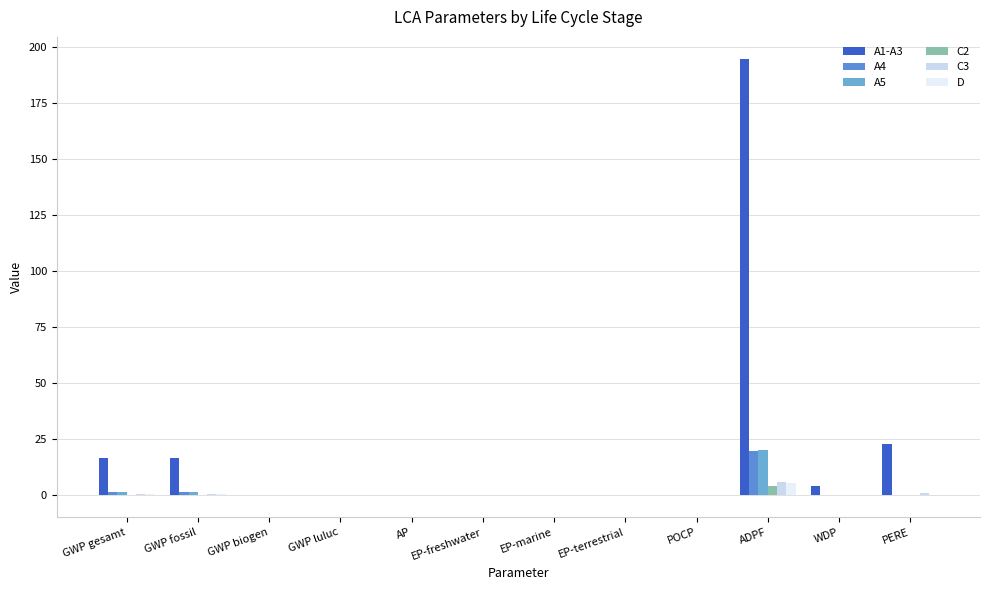

Are the bars horizontal?

No